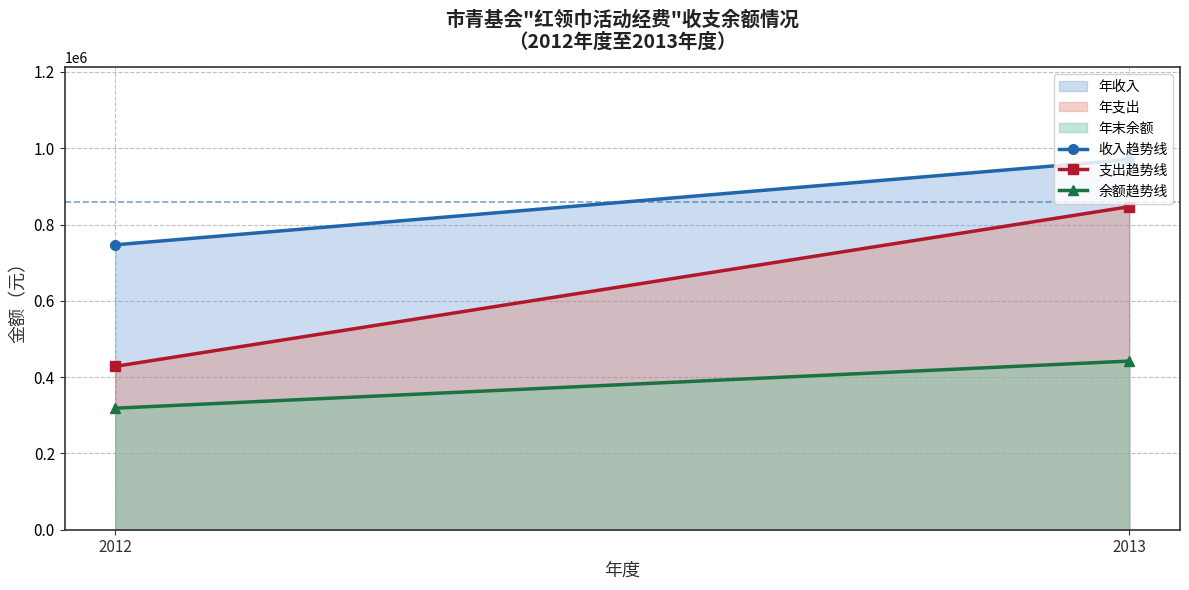

Reading left to right, extract all data points from this chart.

收入趋势线: 746900.0	970315.1
支出趋势线: 428281.5	846844.8
余额趋势线: 318618.5	442088.8